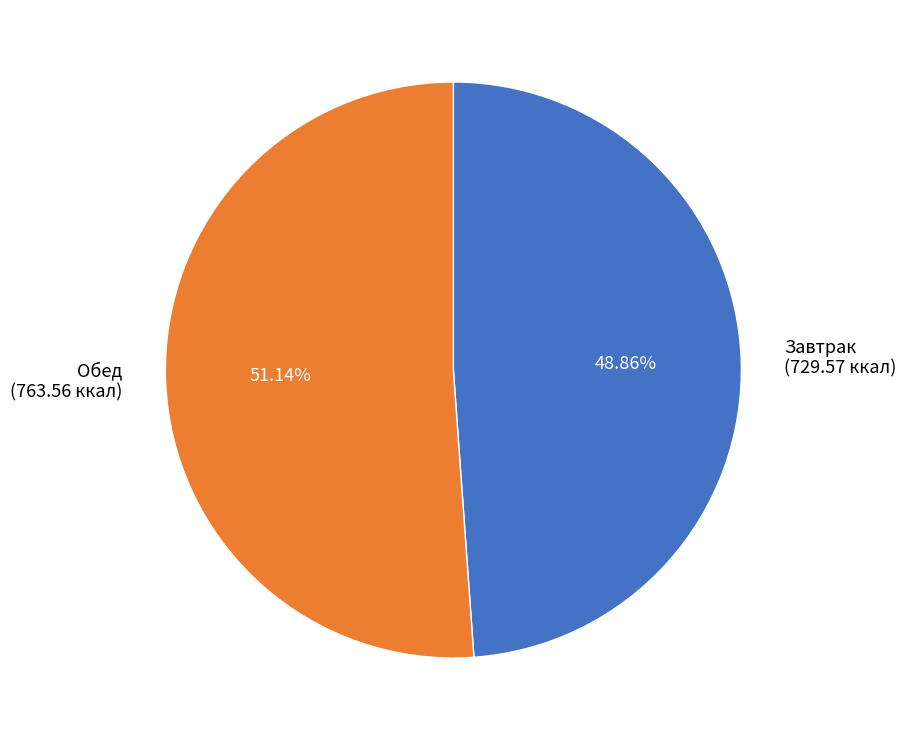

Is there a majority slice in this chart?

Yes